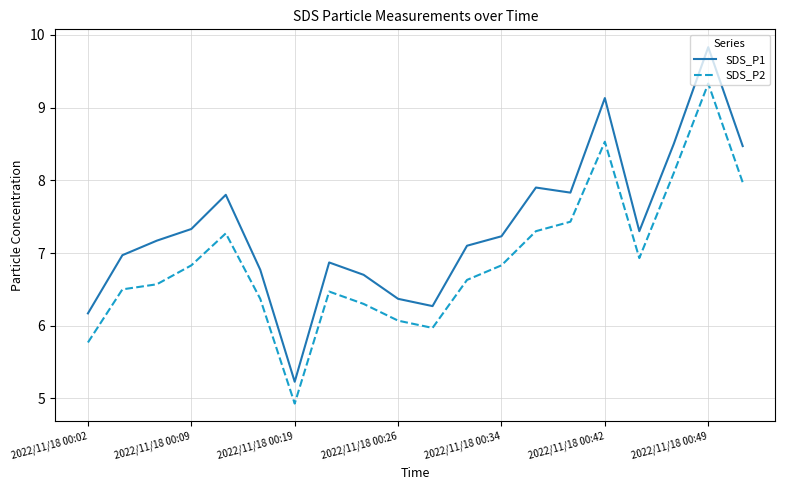

Which series has the widest spread of values?

SDS_P1